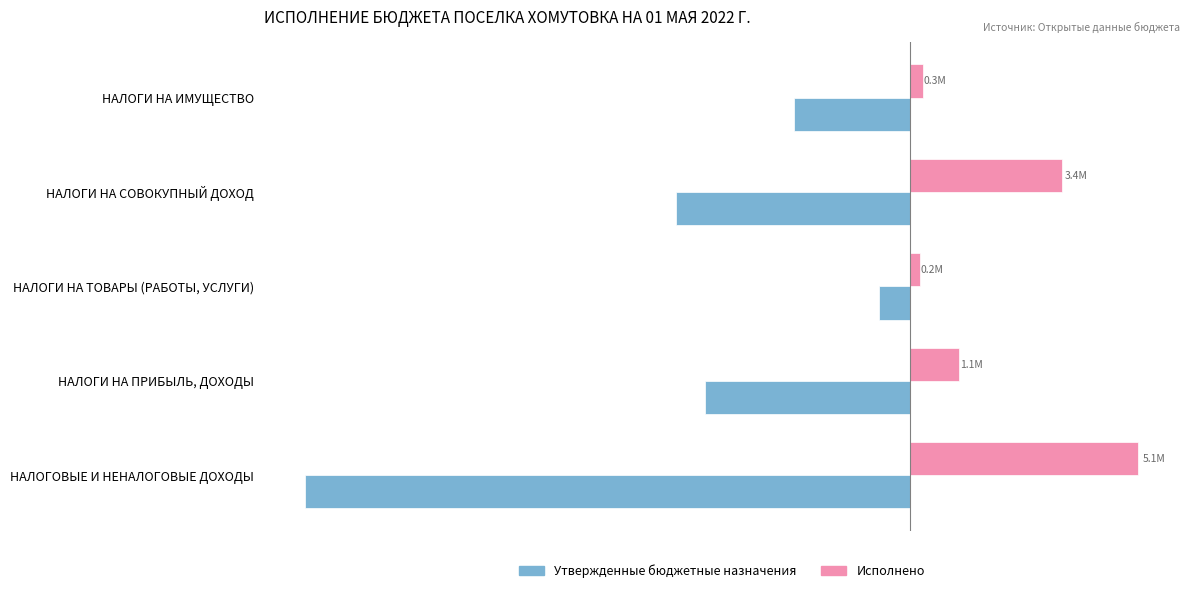

What are all the series names shown in the legend?

Утвержденные бюджетные назначения, Исполнено